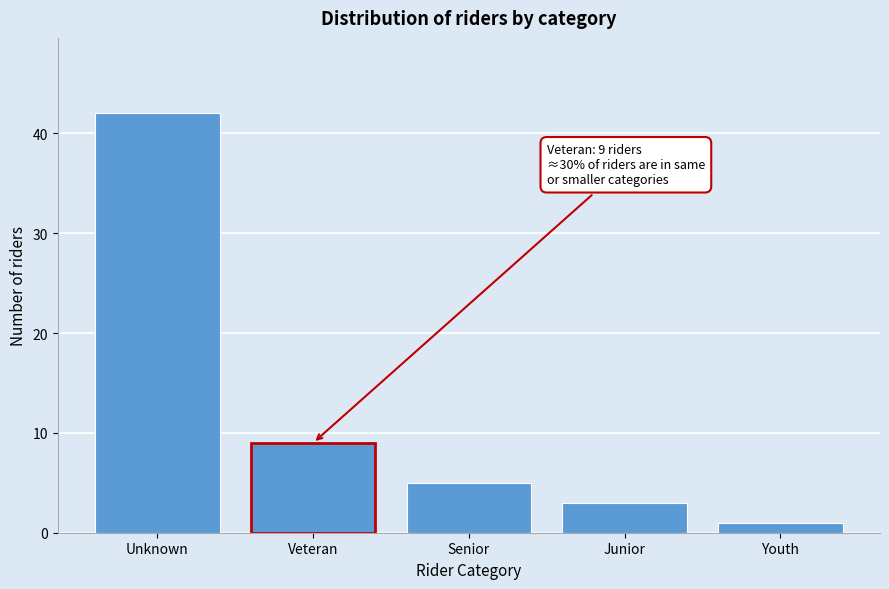

Reading left to right, what are all the values shown in this chart?

42	9	5	3	1